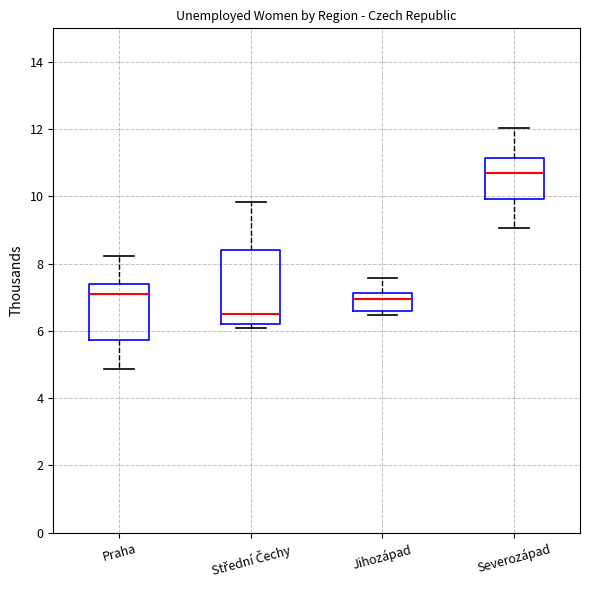

Where does the upper whisker of the box for Jihozápad end on the y-axis? The values are not printed on the chart, so give them approximately, as read against the axis.

7.6